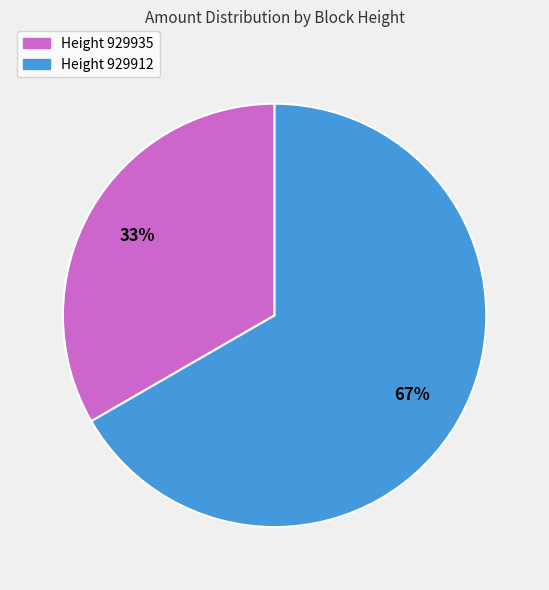

To the nearest percent, what is the average slice percentage?

50%